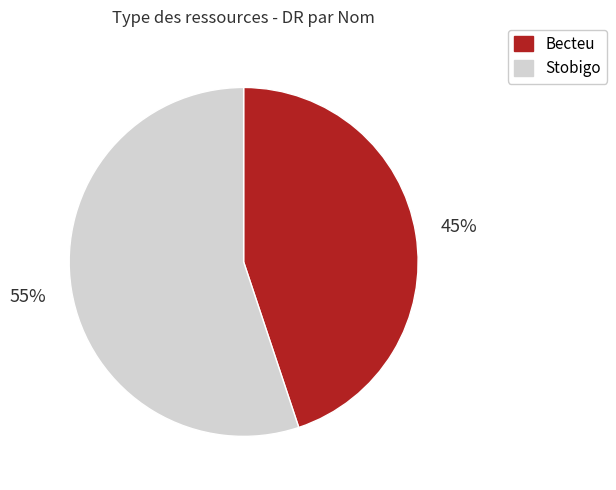

Which slice represents more than half of the pie?

Stobigo